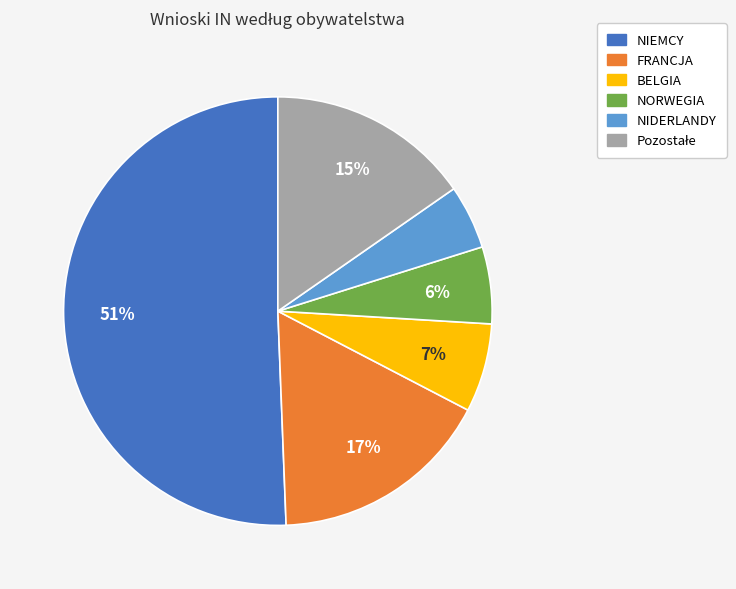

What percentage is the NORWEGIA slice, to the nearest percent?

6%